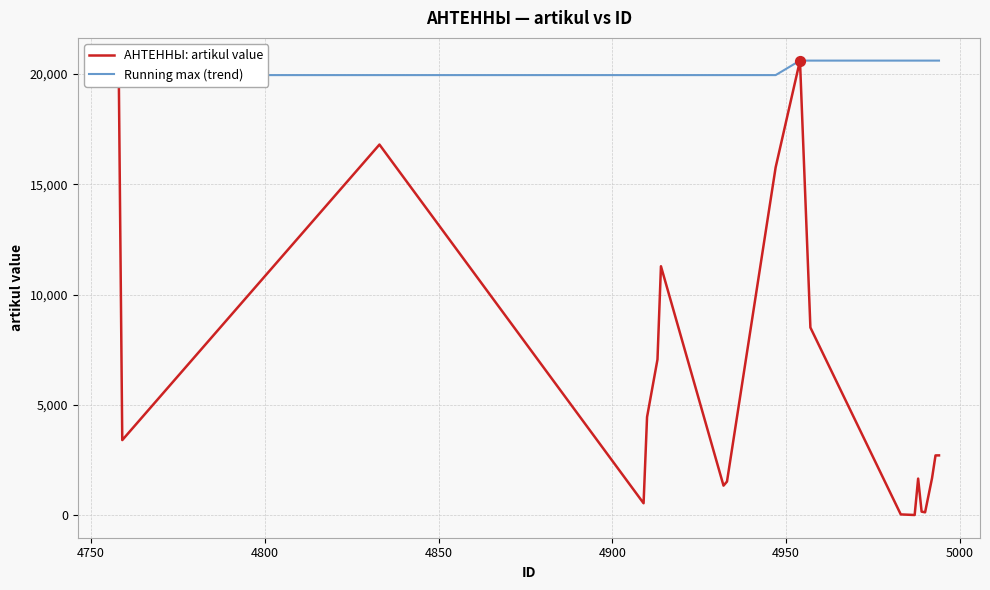

What is the maximum value for АНТЕННЫ: artikul value?

20609